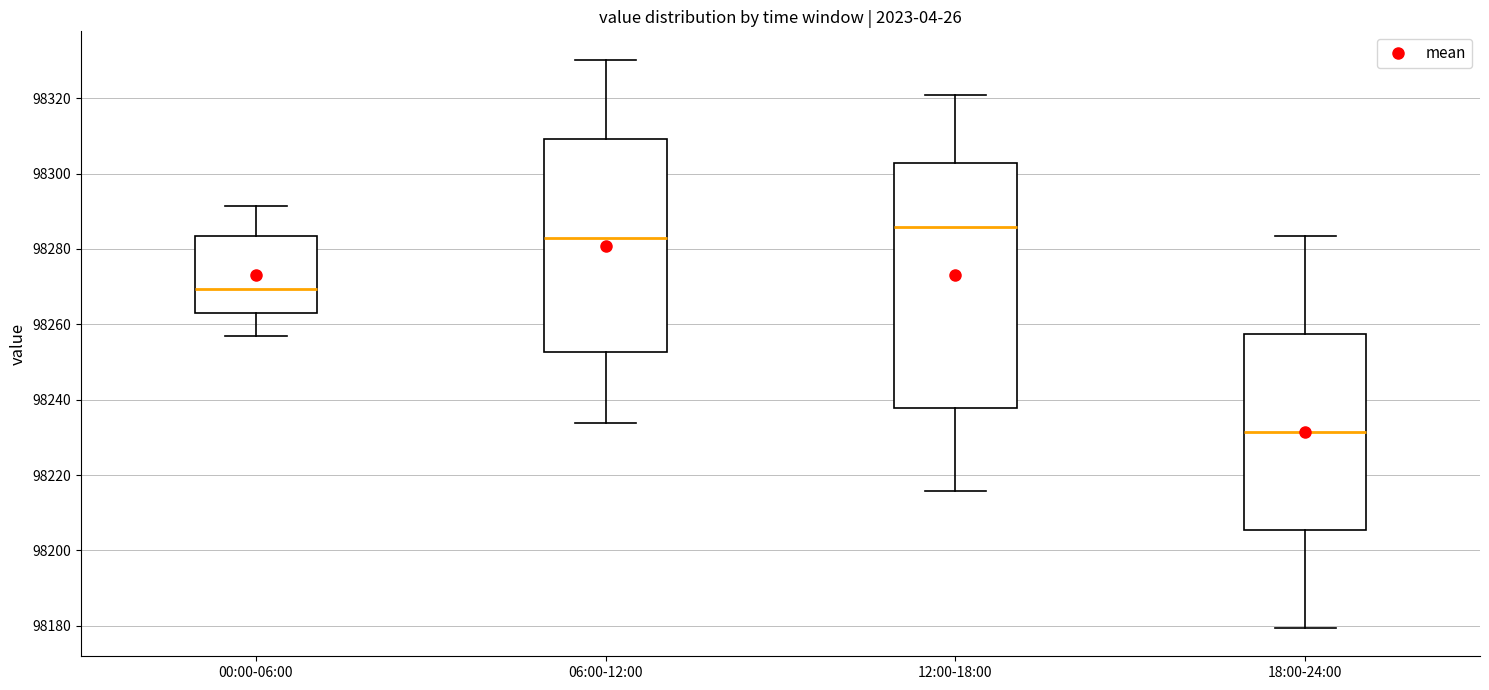

Where is the lower edge of the box for 12:00-18:00 on the y-axis? The values are not printed on the chart, so give them approximately, as read against the axis.

98238